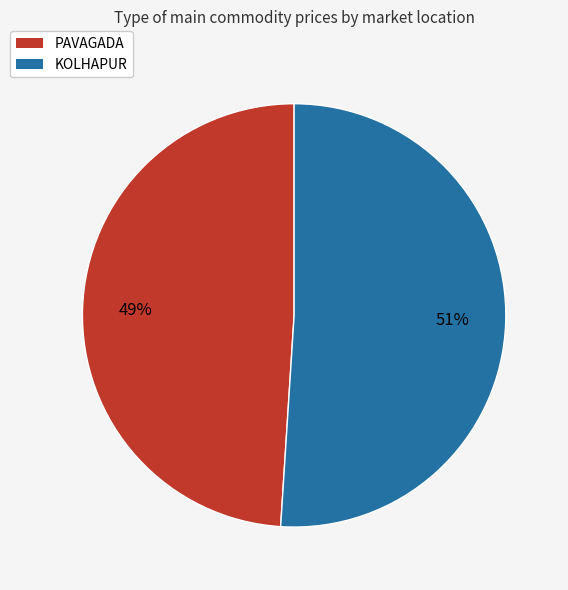

Approximately how many times larger is the value at PAVAGADA compared to KOLHAPUR?

1.0